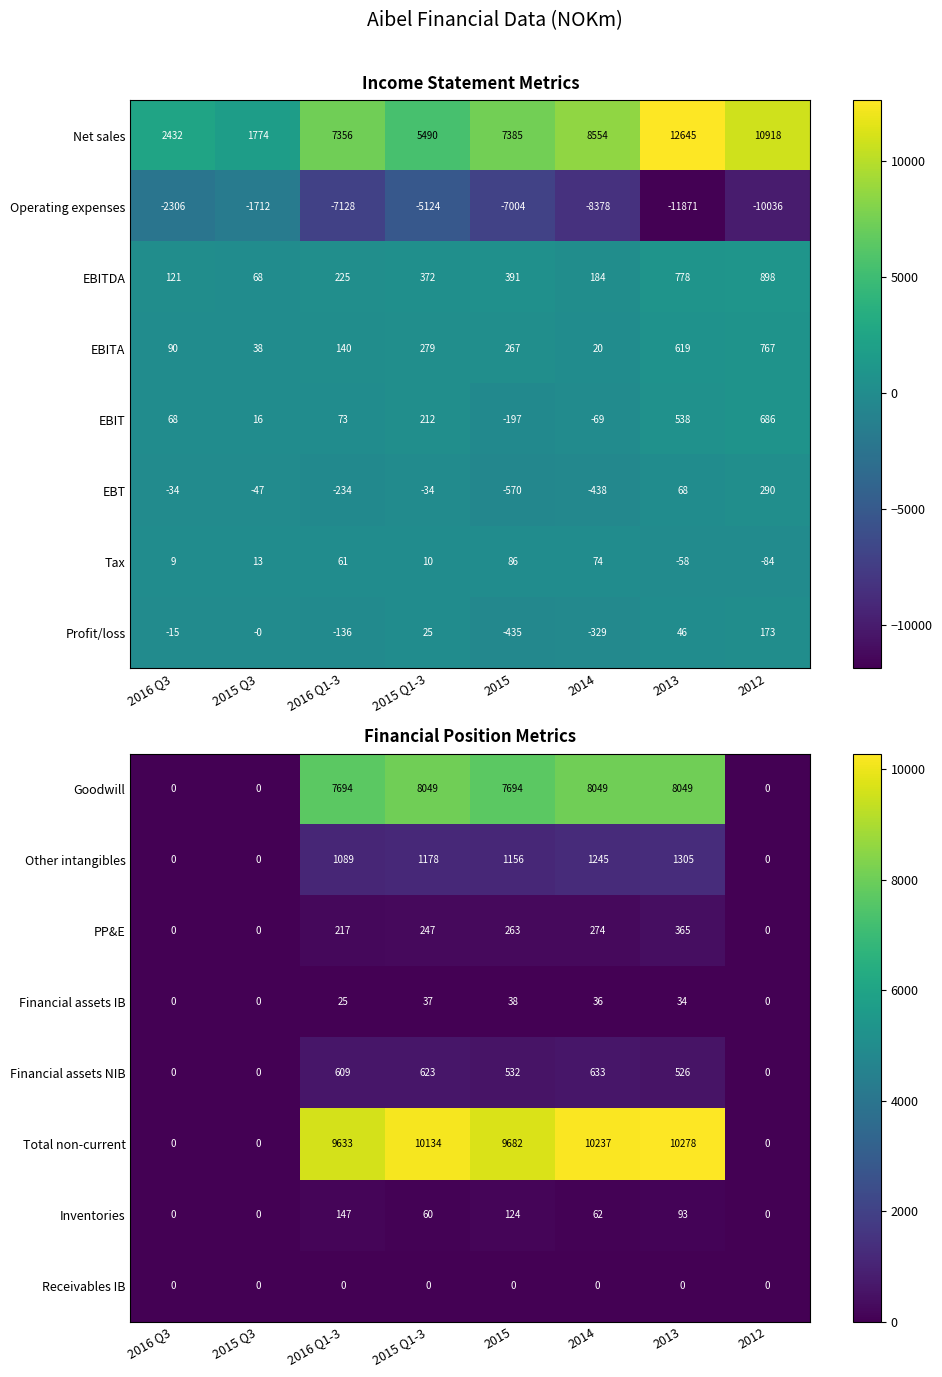

At which label is Inventories closest to 73?

2014